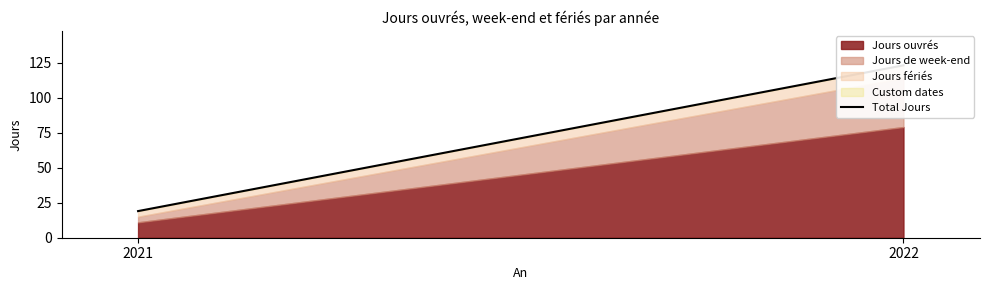

List the labels in order of value, smallest first.

2021, 2022